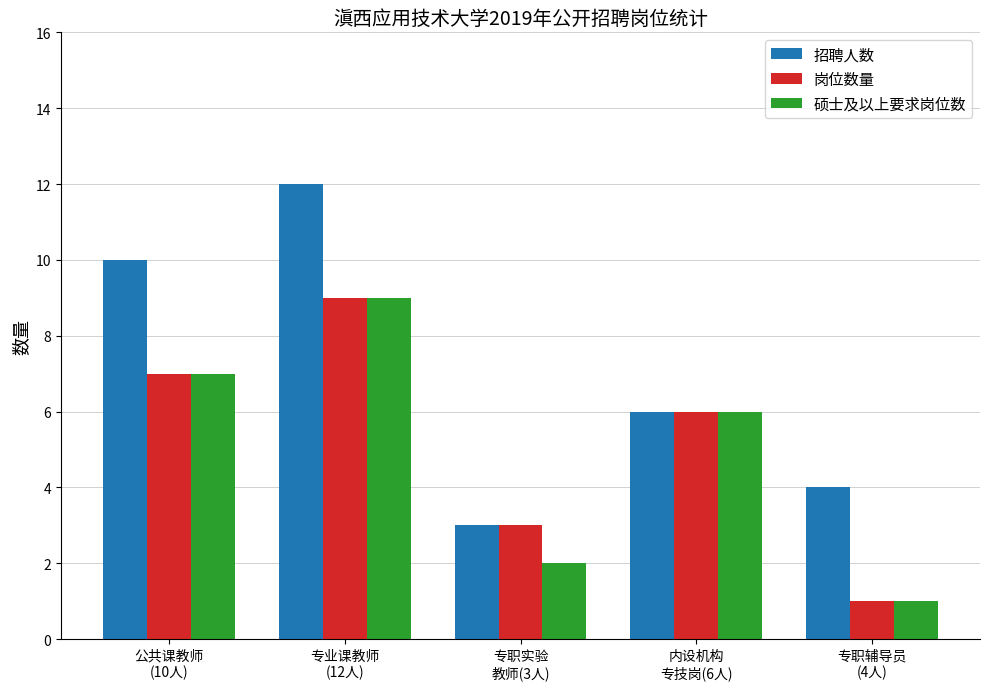

Reading left to right, transcribe all the data shown in this chart.

招聘人数: 公共课教师
(10人)=10	专业课教师
(12人)=12	专职实验
教师(3人)=3	内设机构
专技岗(6人)=6	专职辅导员
(4人)=4
岗位数量: 公共课教师
(10人)=7	专业课教师
(12人)=9	专职实验
教师(3人)=3	内设机构
专技岗(6人)=6	专职辅导员
(4人)=1
硕士及以上要求岗位数: 公共课教师
(10人)=7	专业课教师
(12人)=9	专职实验
教师(3人)=2	内设机构
专技岗(6人)=6	专职辅导员
(4人)=1